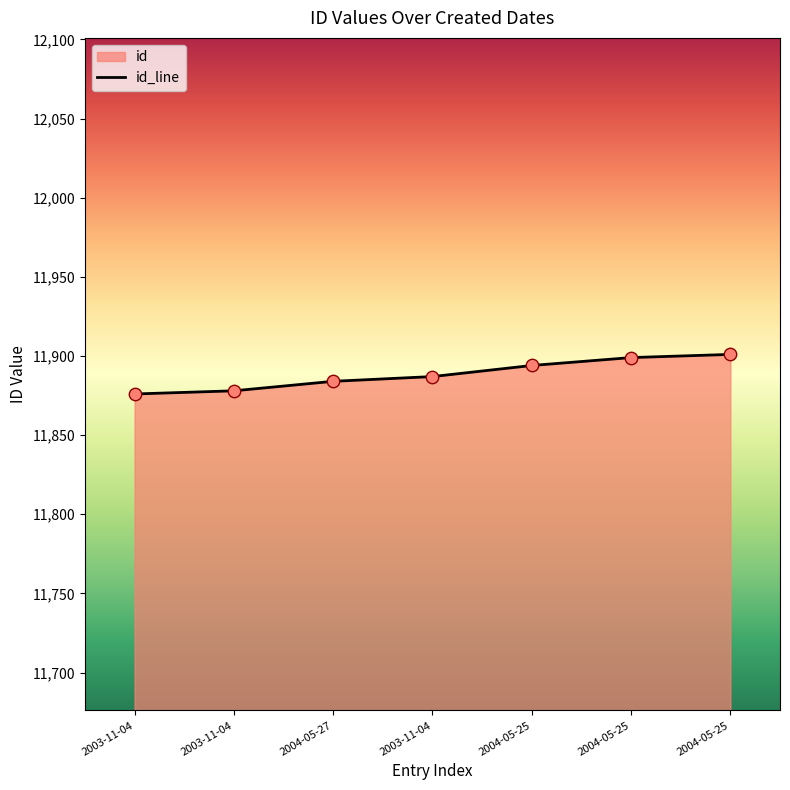

What is the change in value from 2003-11-04 to 2004-05-25?

+12